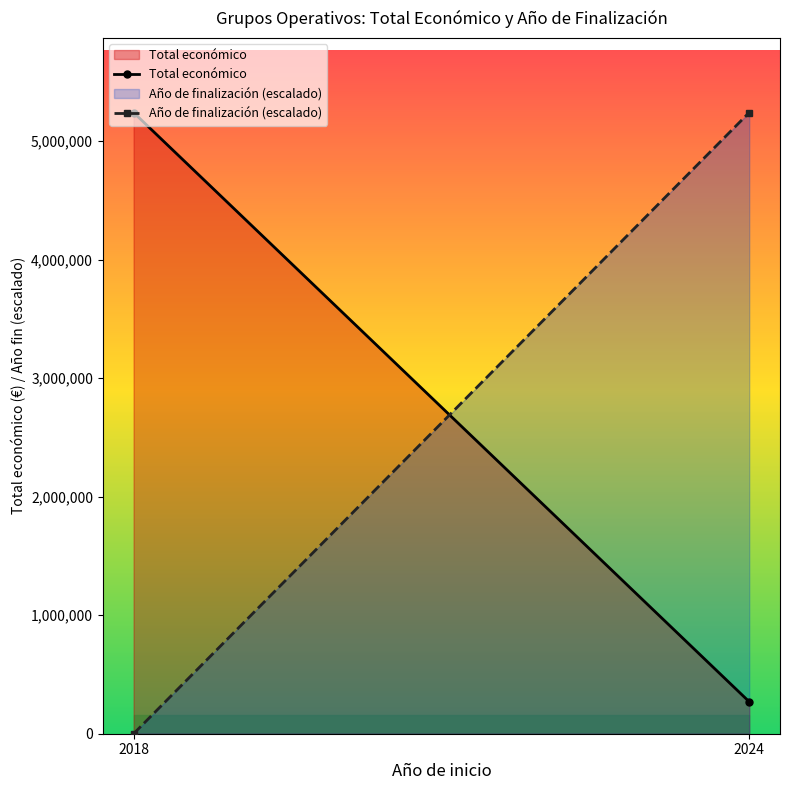

Rank the series at 2024 from lowest to highest value.

Total económico, Año de finalización (escalado)